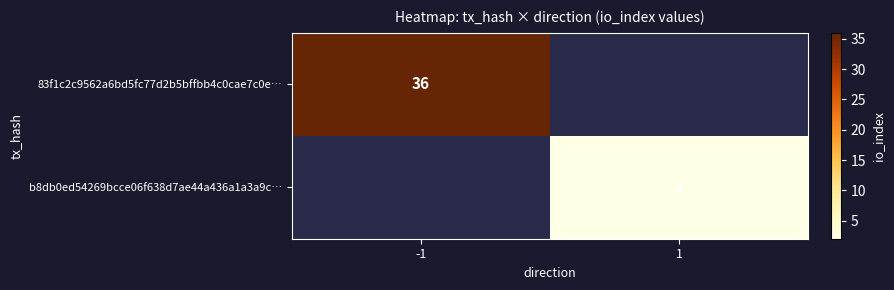

The value of 83f1c2c9562a6bd5fc77d2b5bffbb4c0cae7c0e… at -1 is 36. True or false?

True